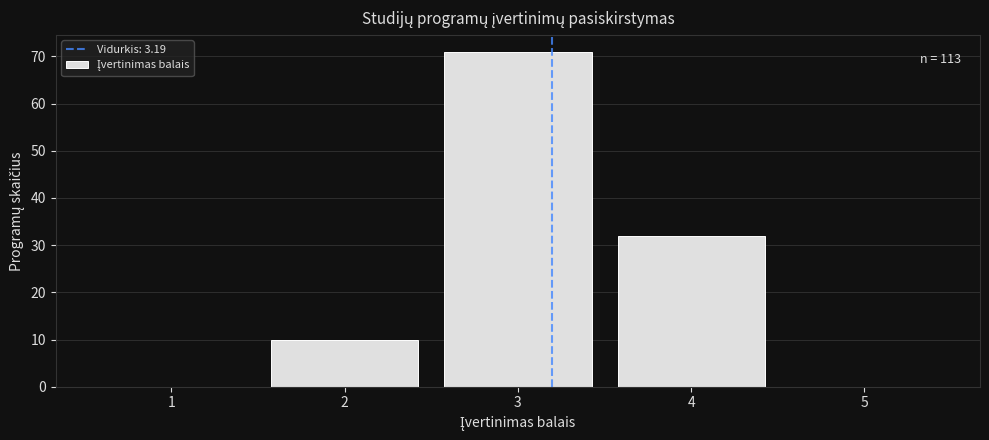

Which range on the x-axis has the tallest bar?

2.5 to 3.5